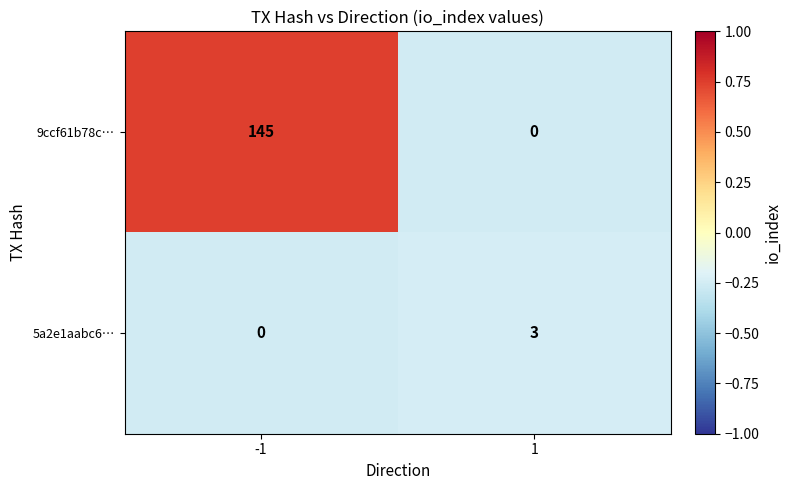

What is the difference between the 5a2e1aabc6… values at -1 and 1?

3